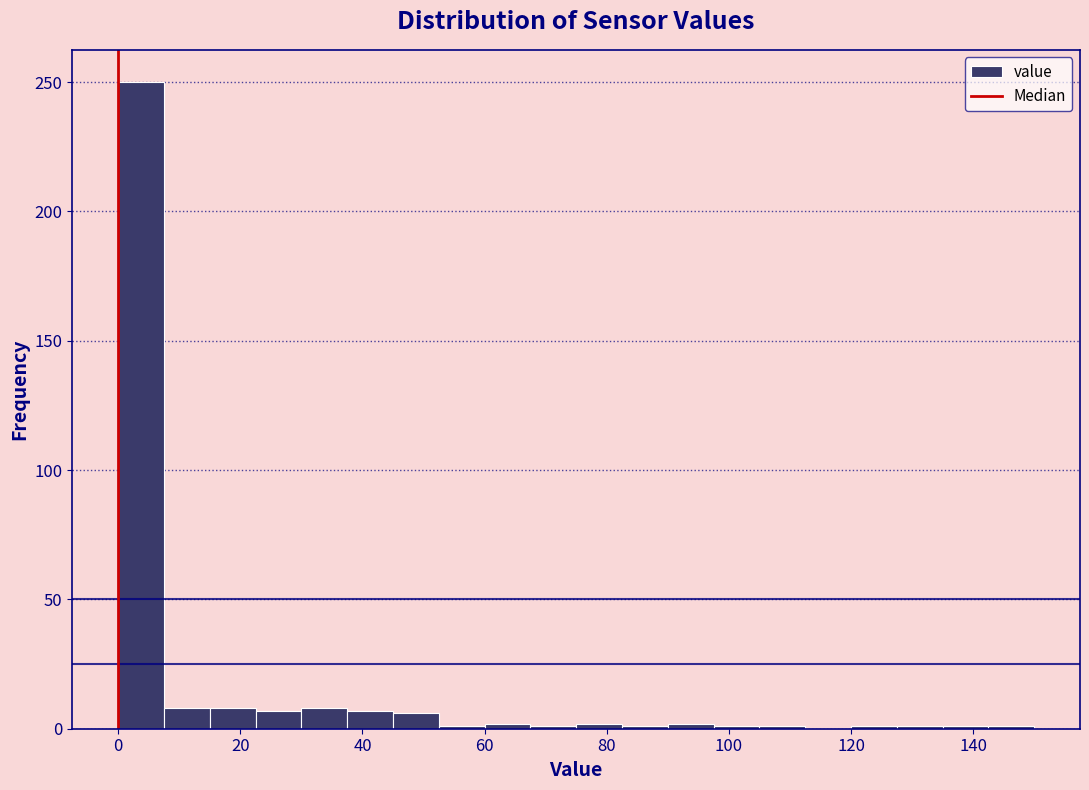

Read against the x-axis, roughly where is the centre of the tallest bar?

4